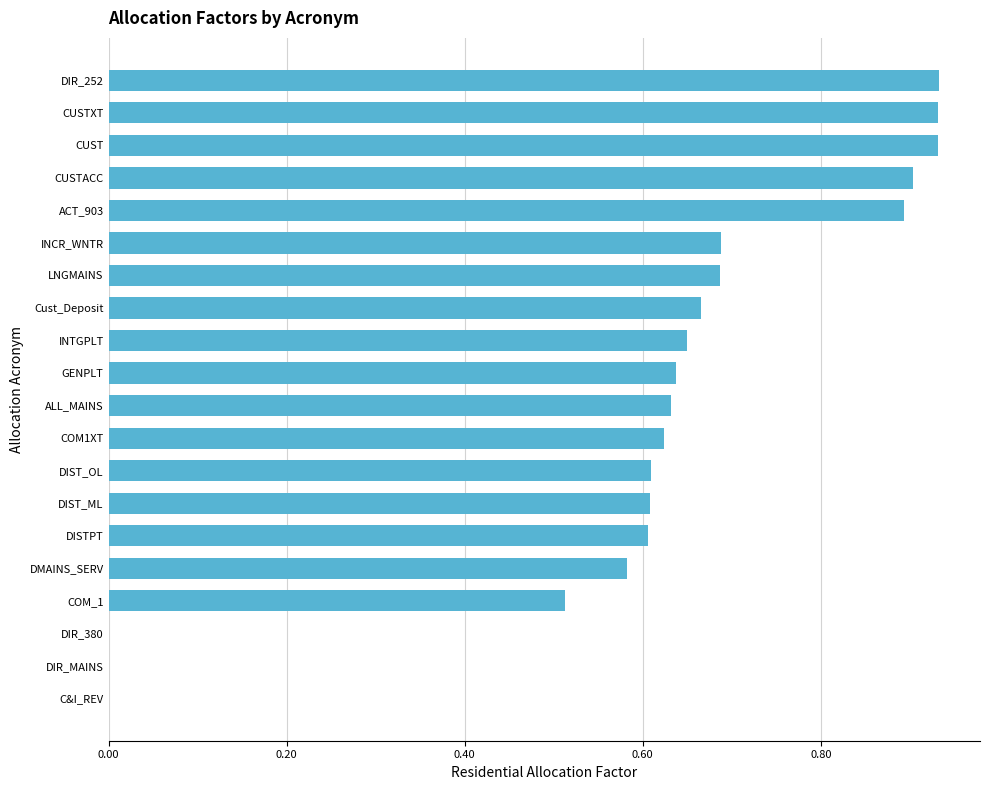

Count the number of data series in this chart.

1